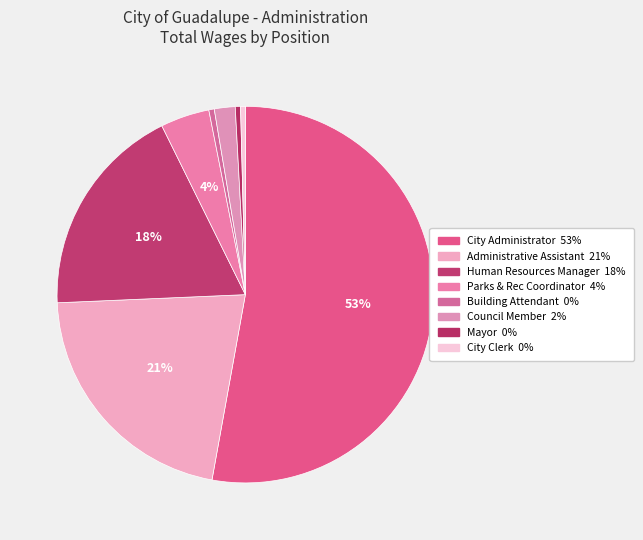

Is the sum of City Clerk and Human Resources Manager greater than half?

No